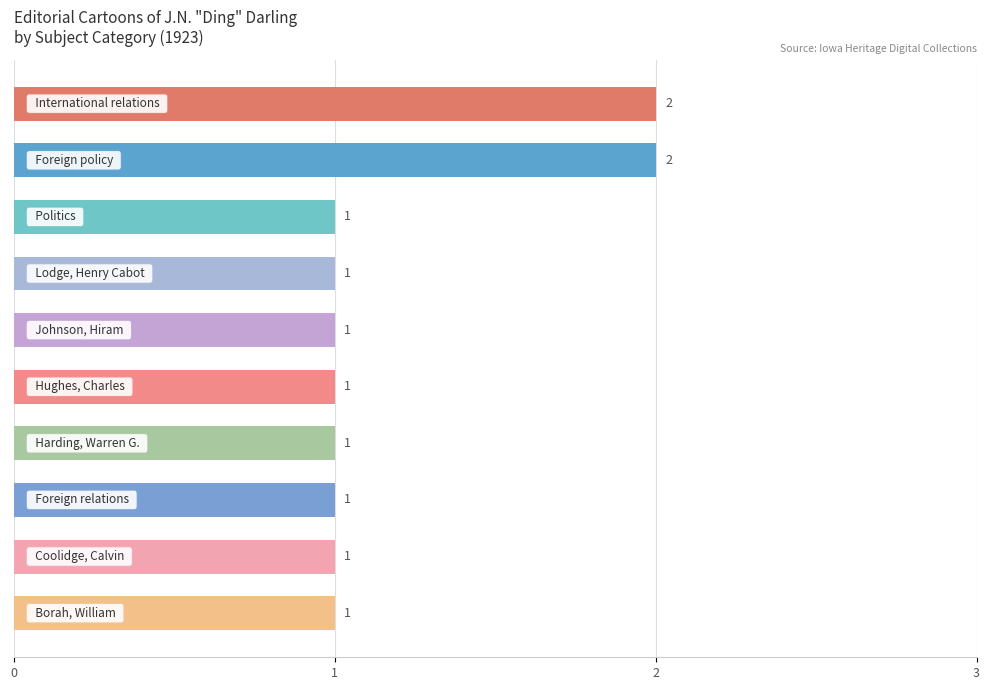

How many values are between 1 and 2?

10